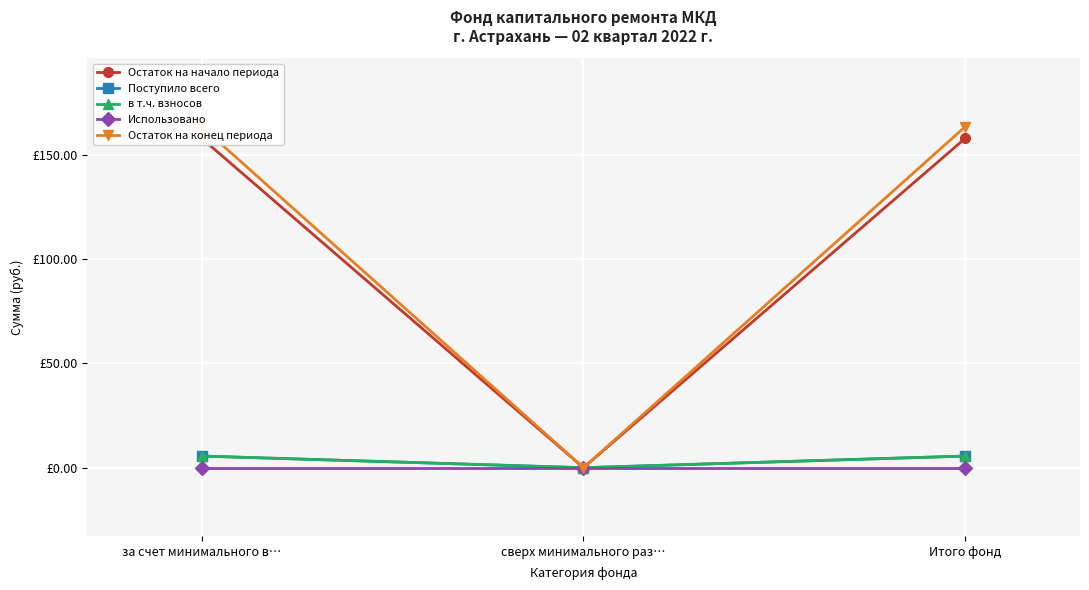

Reading left to right, extract all data points from this chart.

Остаток на начало периода: за счет минимального в…=158.1	сверх минимального раз…=0.0	Итого фонд=158.1
Поступило всего: за счет минимального в…=5.6	сверх минимального раз…=0.0	Итого фонд=5.6
в т.ч. взносов: за счет минимального в…=5.6	сверх минимального раз…=0.0	Итого фонд=5.6
Использовано: за счет минимального в…=0.0	сверх минимального раз…=0.0	Итого фонд=0.0
Остаток на конец периода: за счет минимального в…=163.7	сверх минимального раз…=0.0	Итого фонд=163.7